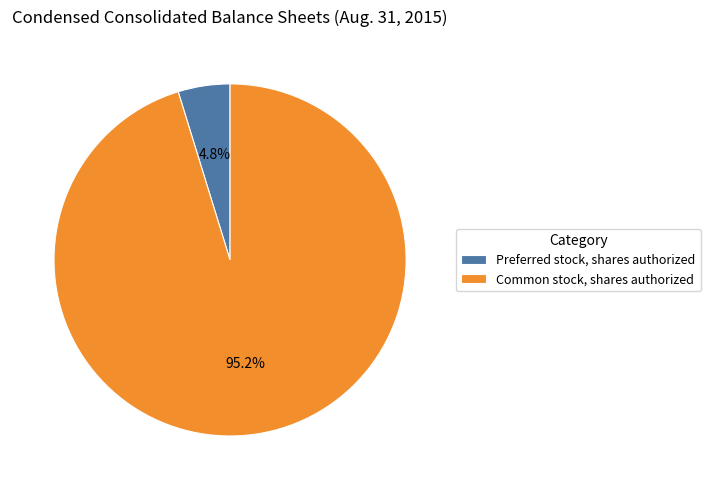

Which category accounts for the majority?

Common stock, shares authorized